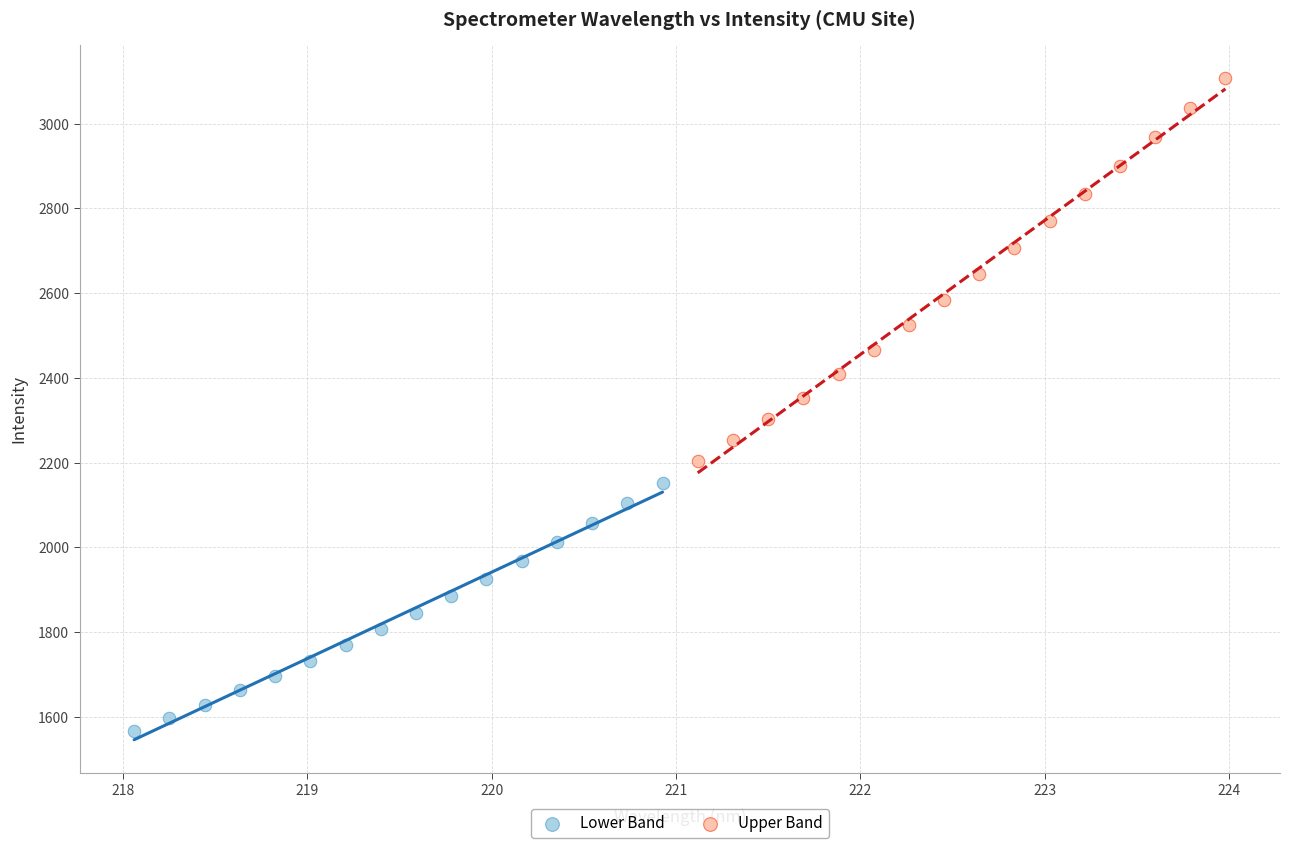

Which series reaches the maximum Y coordinate?

Upper Band